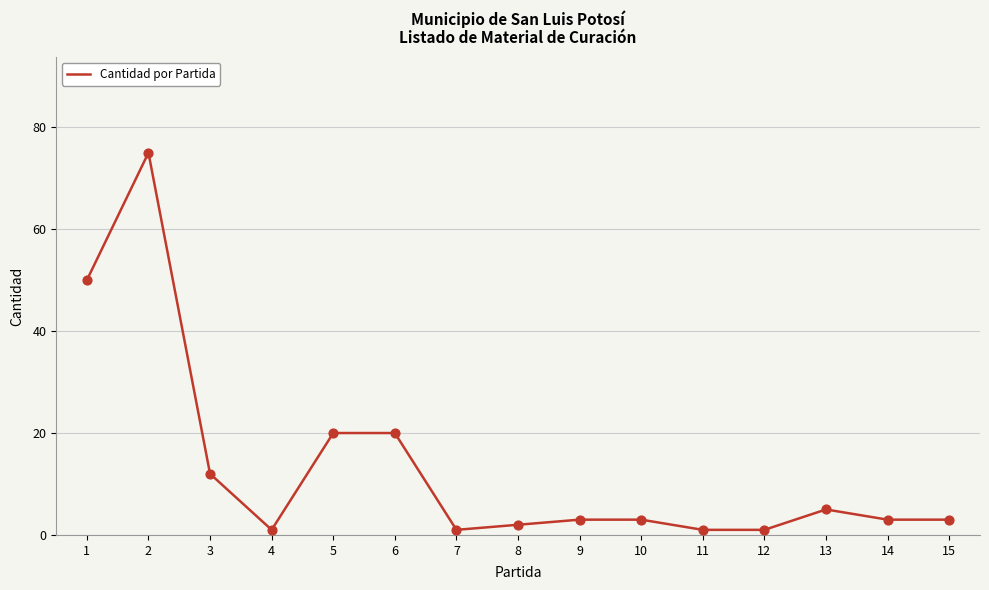

What is the change in value from 11 to 15?

+2